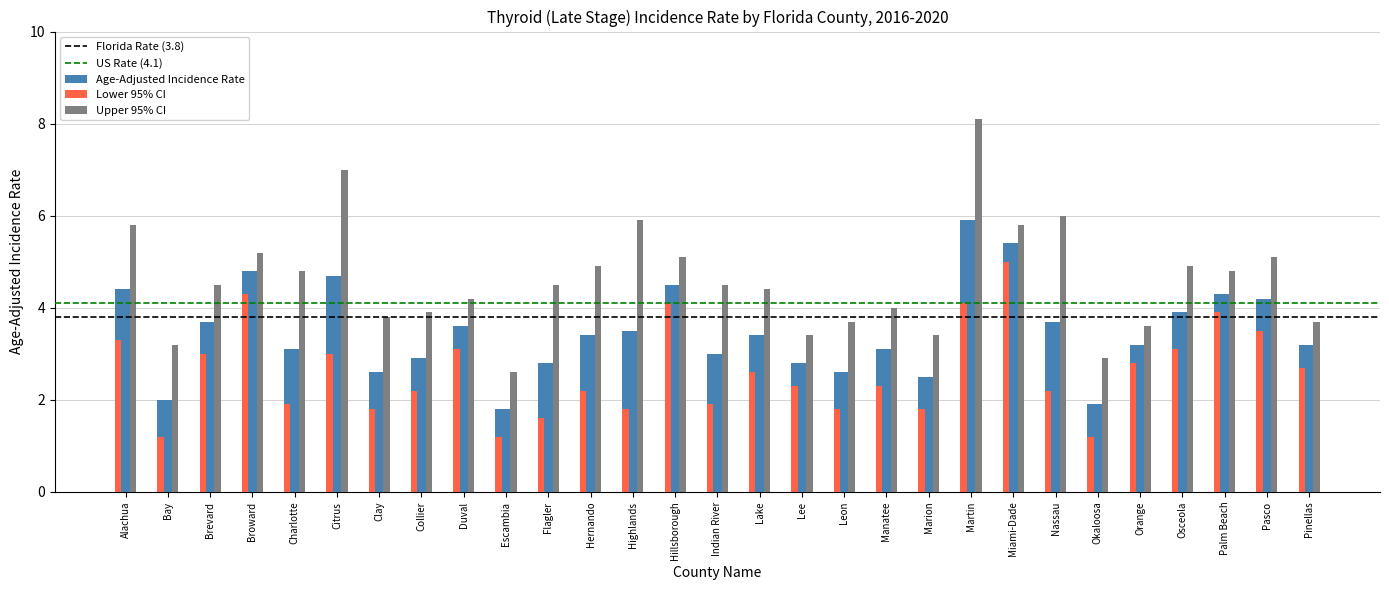

At which category is the sum across all series the highest?

Martin